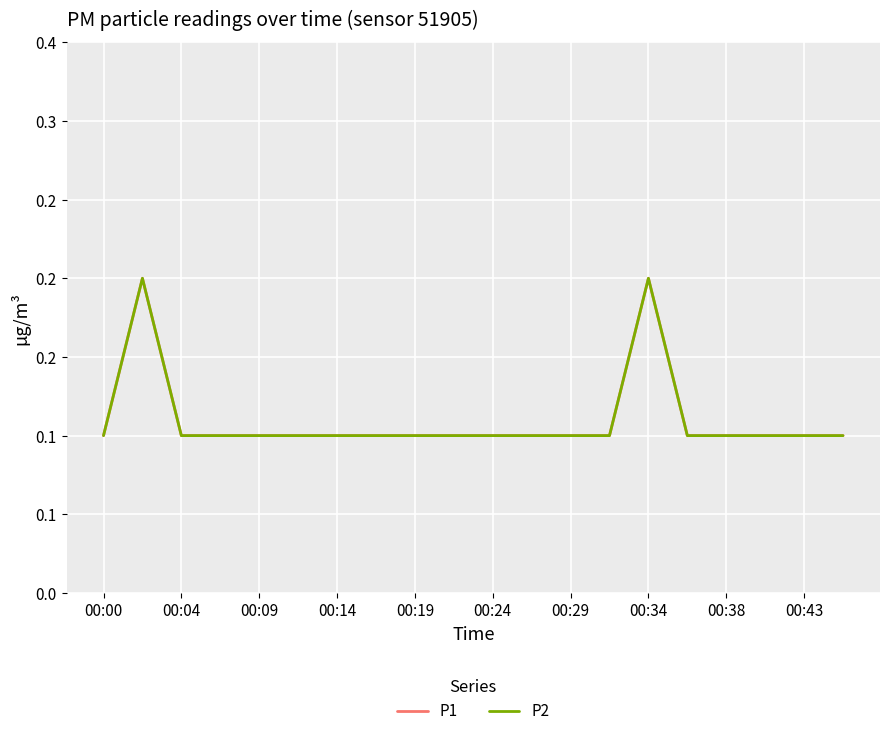

Does the chart display data point markers on the line(s)?

No